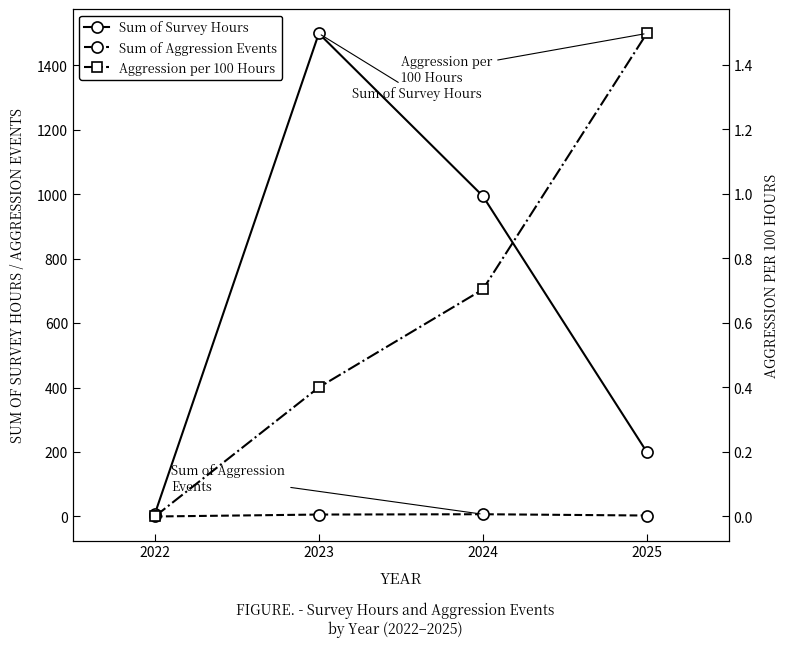

Reading right to left, extract all data points from this chart.

Sum of Survey Hours: 200.3	994.8	1499.3	8.0
Sum of Aggression Events: 3.0	7.0	6.0	0.0
Aggression per 100 Hours: 1.5	0.7	0.4	0.0